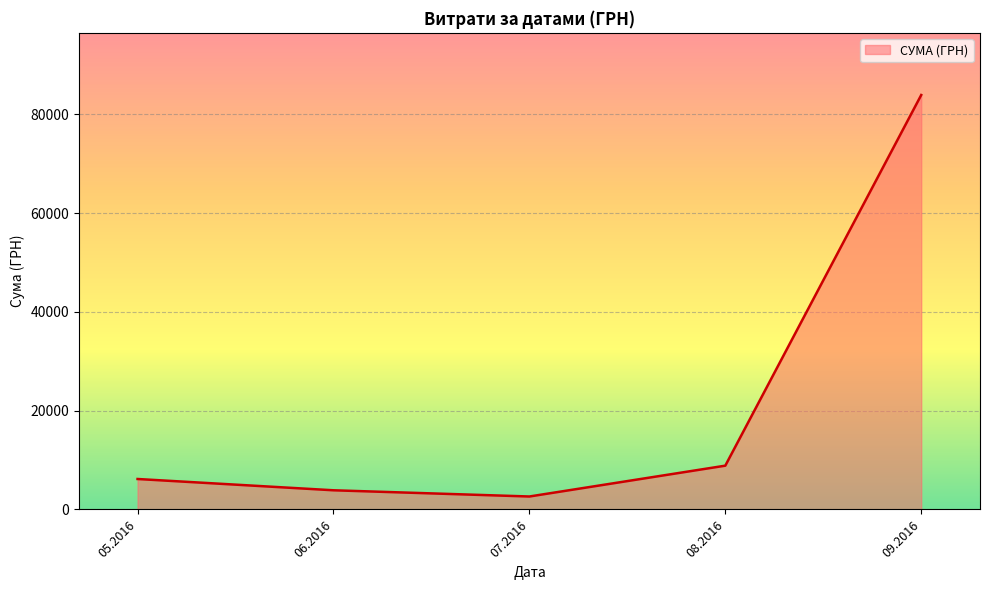

What is the difference between the maximum and minimum values?

81275.7